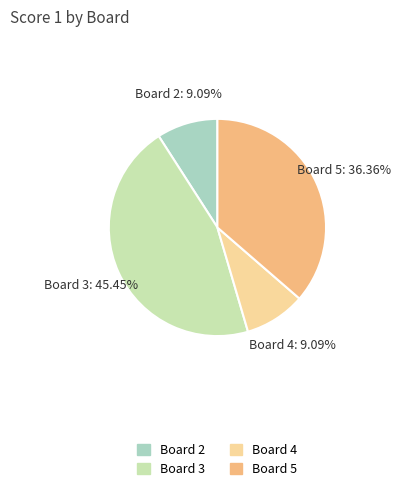

Which has a higher value, Board 2 or Board 3?

Board 3